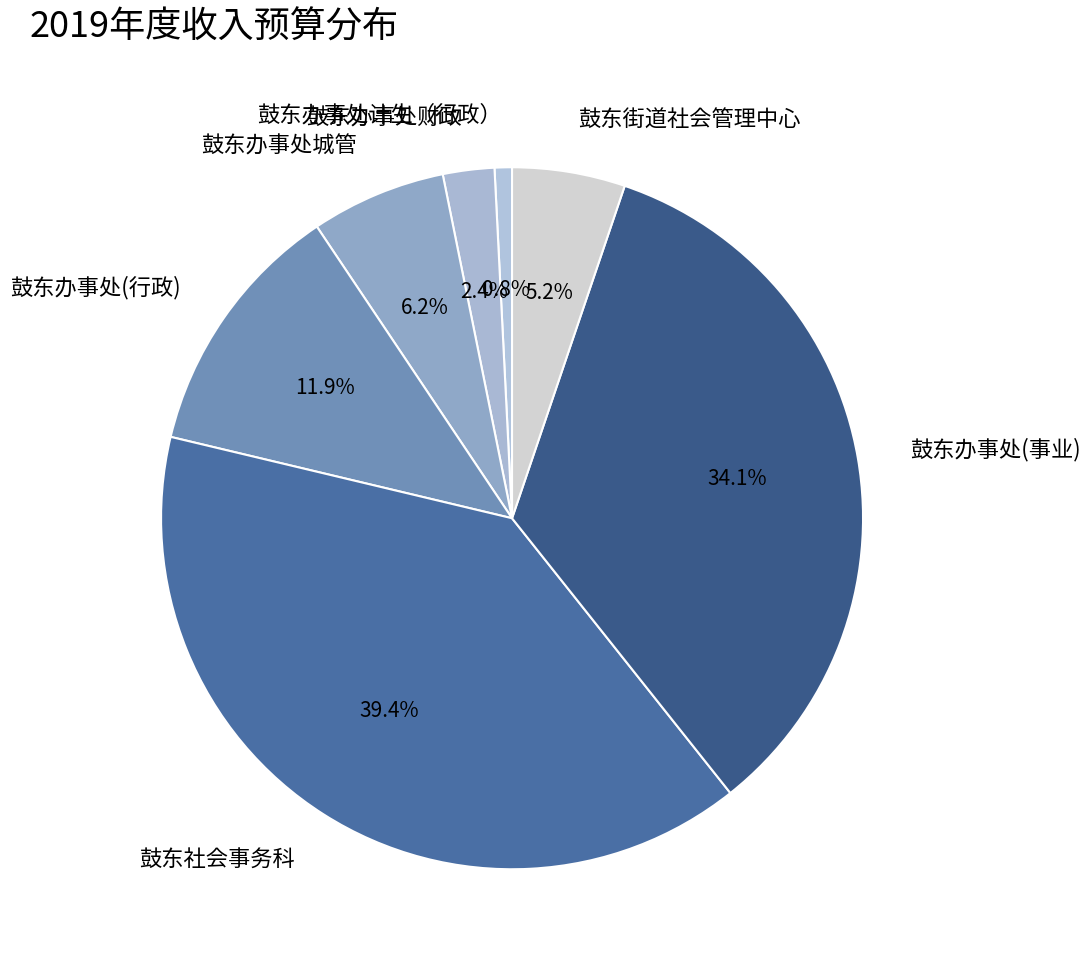

What portion of the pie excludes 鼓东办事处(行政)?

88.1%